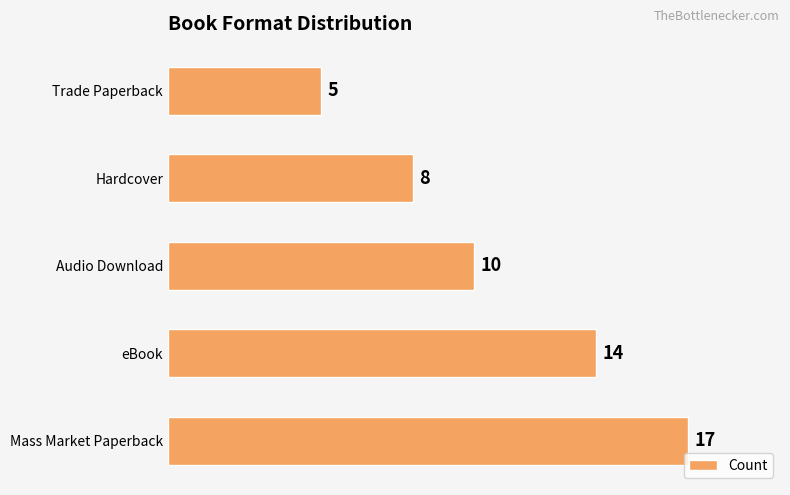

The chart shows a value of 10 at Audio Download. True or false?

True